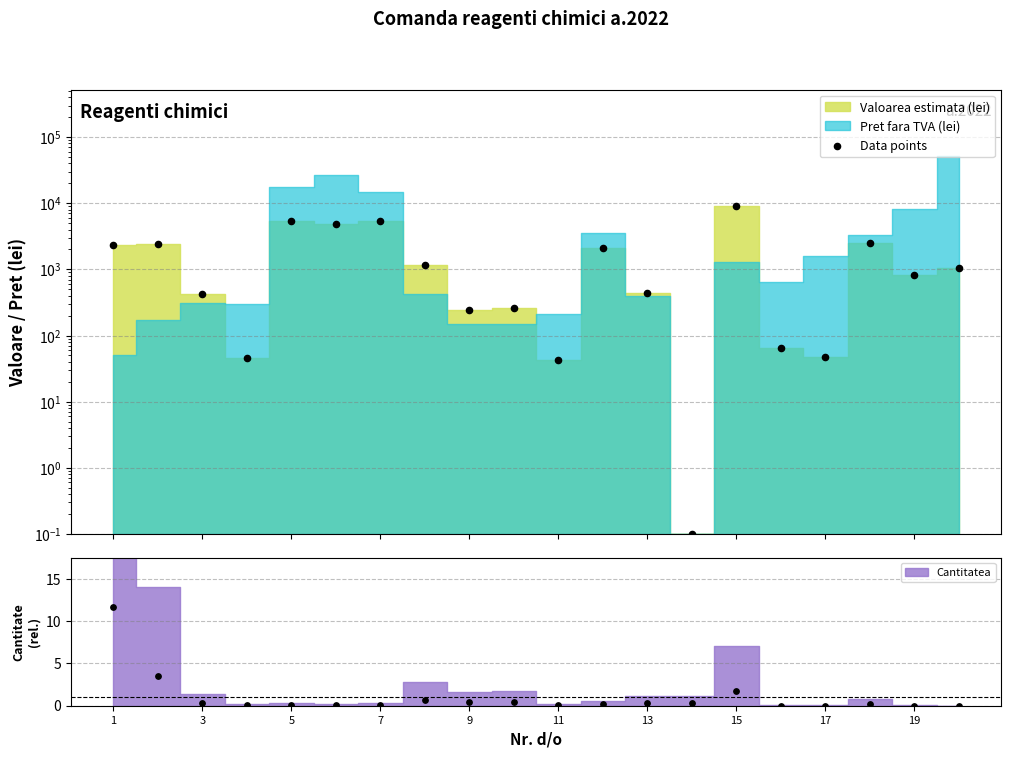

Between 15 and 12, which is larger?

15